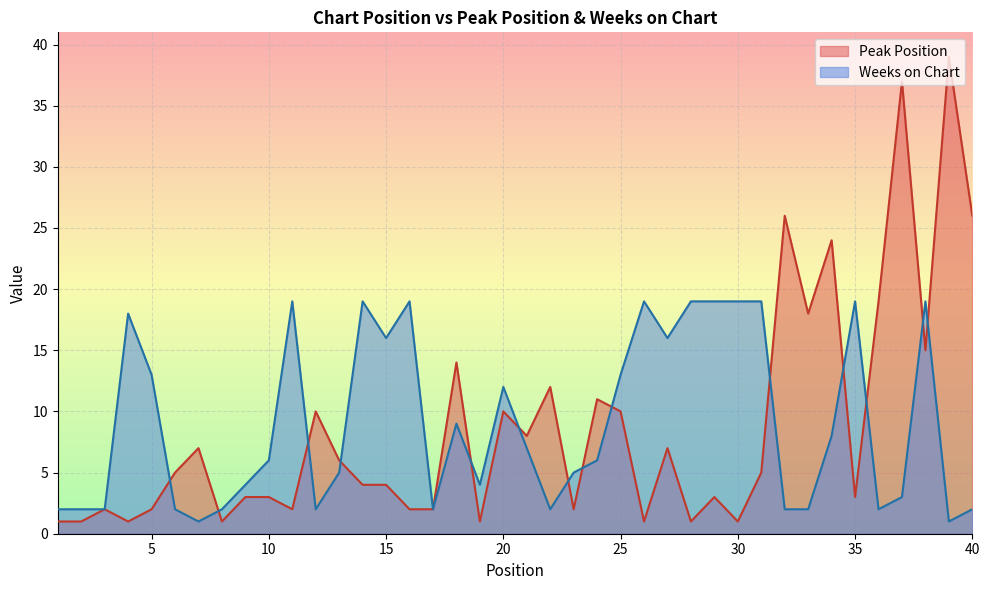

Where is Peak Position nearest to the value 20?

36